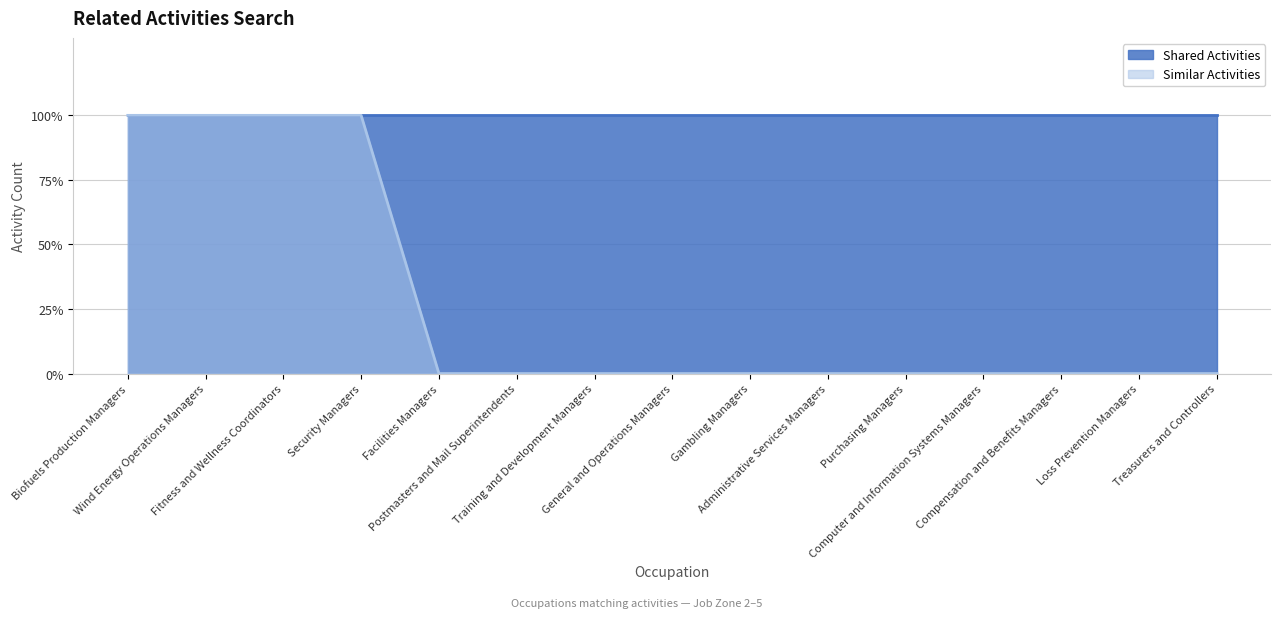

What is the label of the 4th point from the right?

Computer and Information Systems Managers